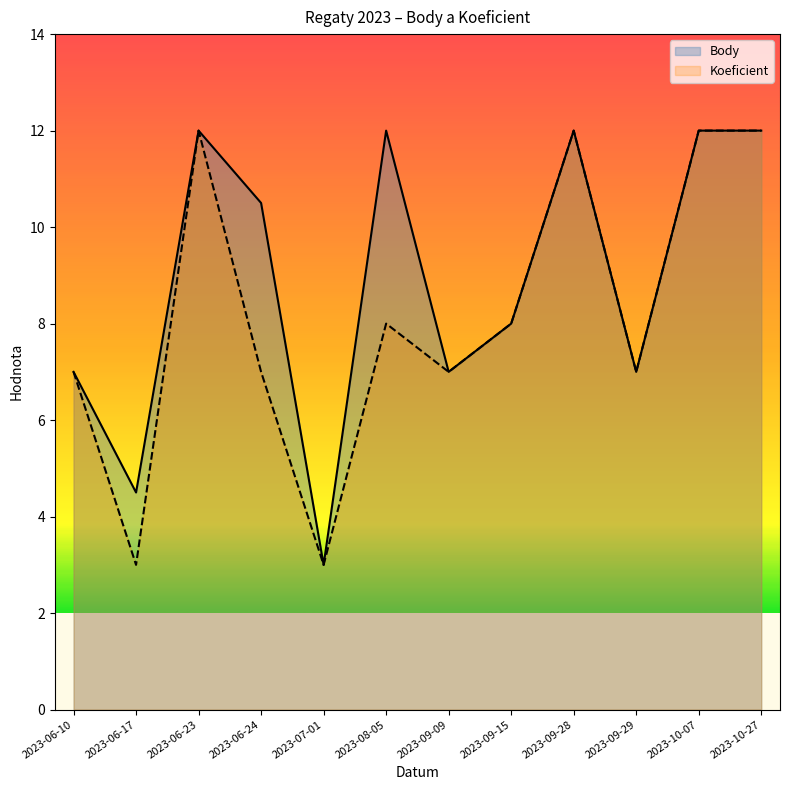

At which label does Body first exceed 10?

2023-06-23